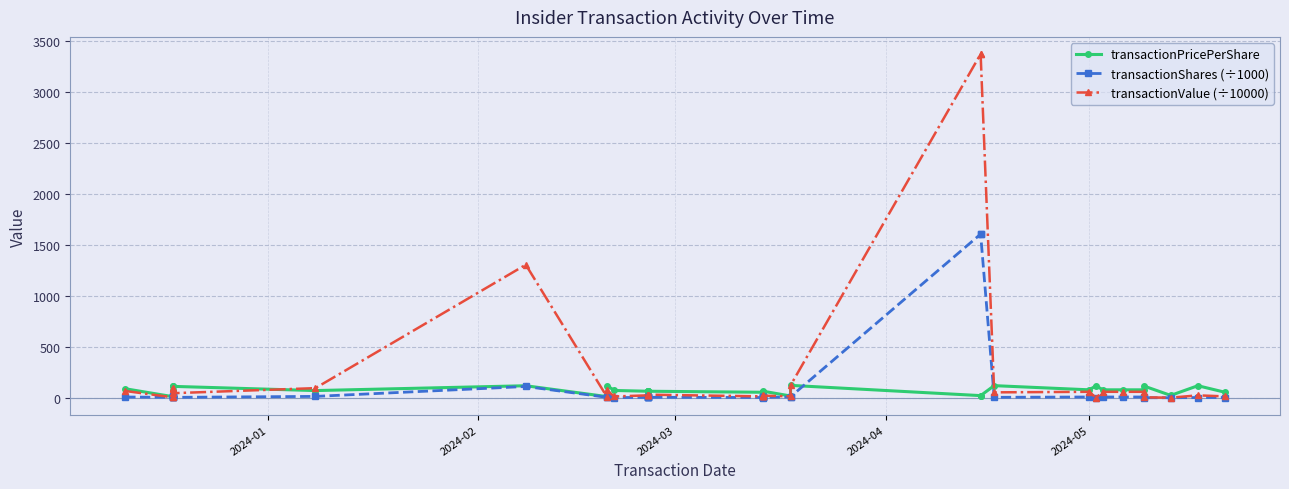

What is the value of the transactionValue (÷10000) point at the 31st from the left?

58.4